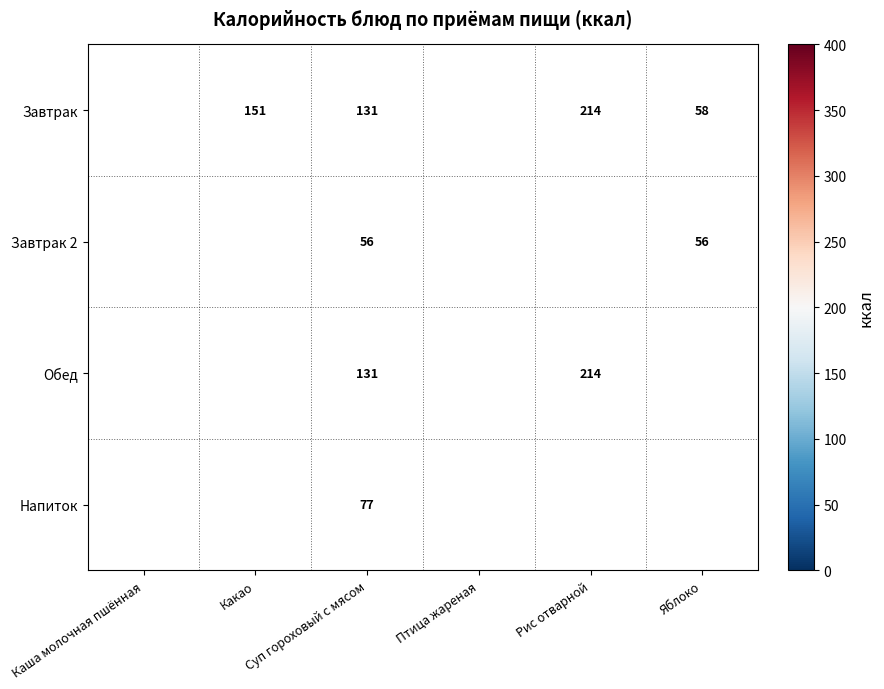

Count the number of data series in this chart.

4